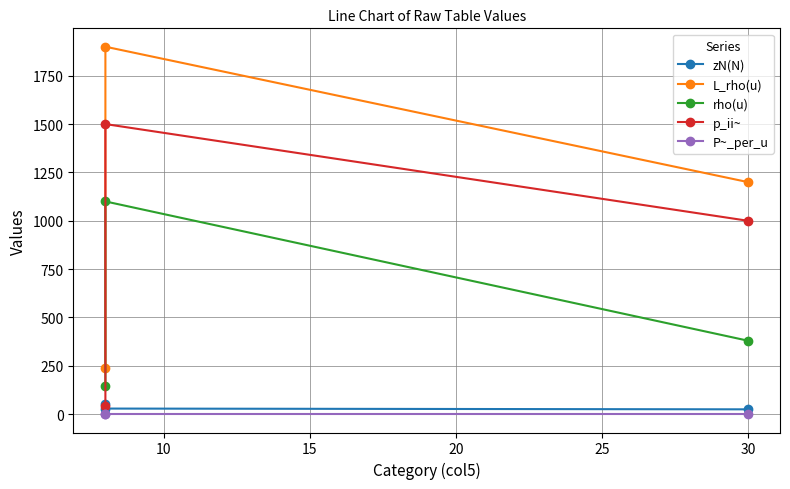

What is the total value across all series at 10?

4529.8